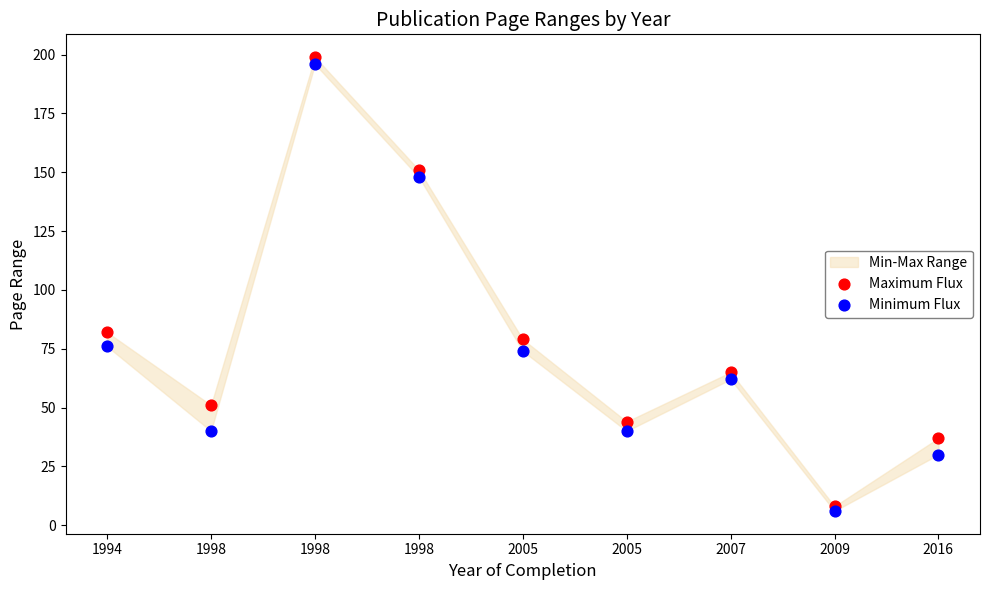

Which series contains the lowest Y value?

Minimum Flux